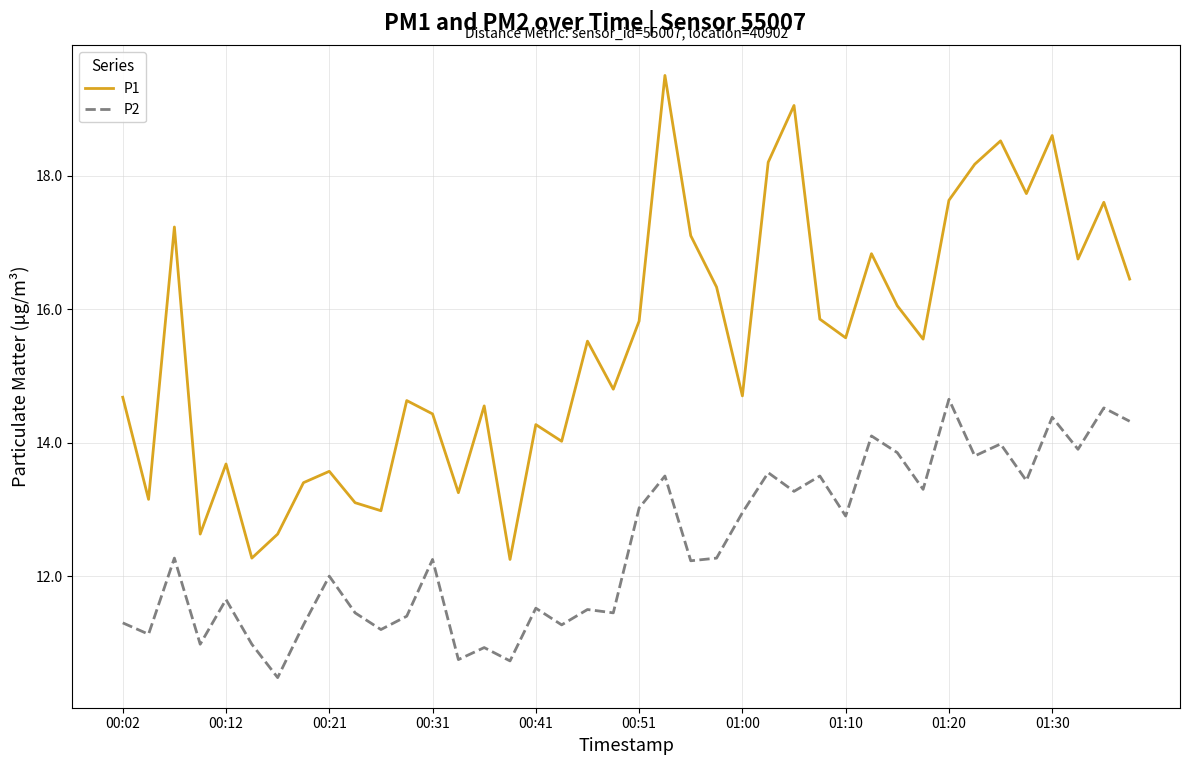

What are all the series names shown in the legend?

P1, P2